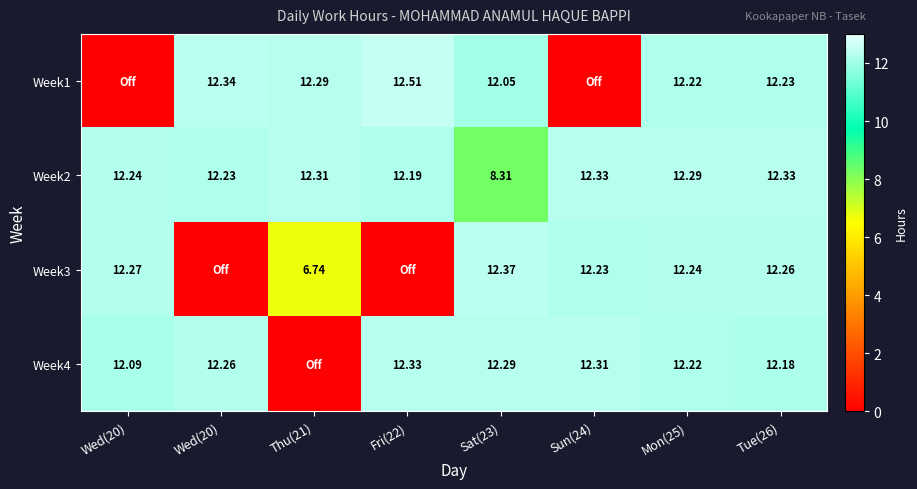

What is the average value of the Week3 series?

8.5